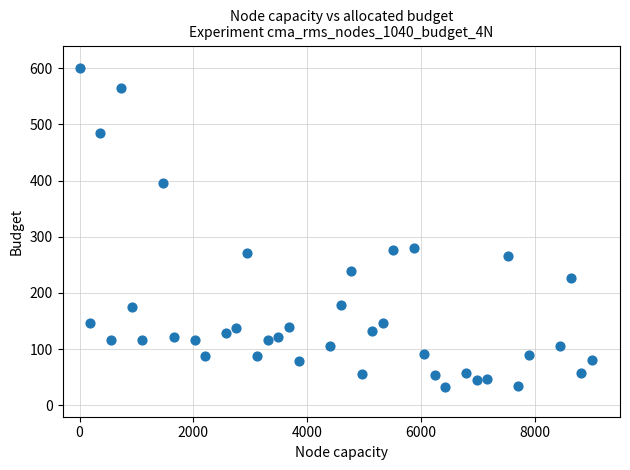

What is the range of Y values (max minus min)?

567.8